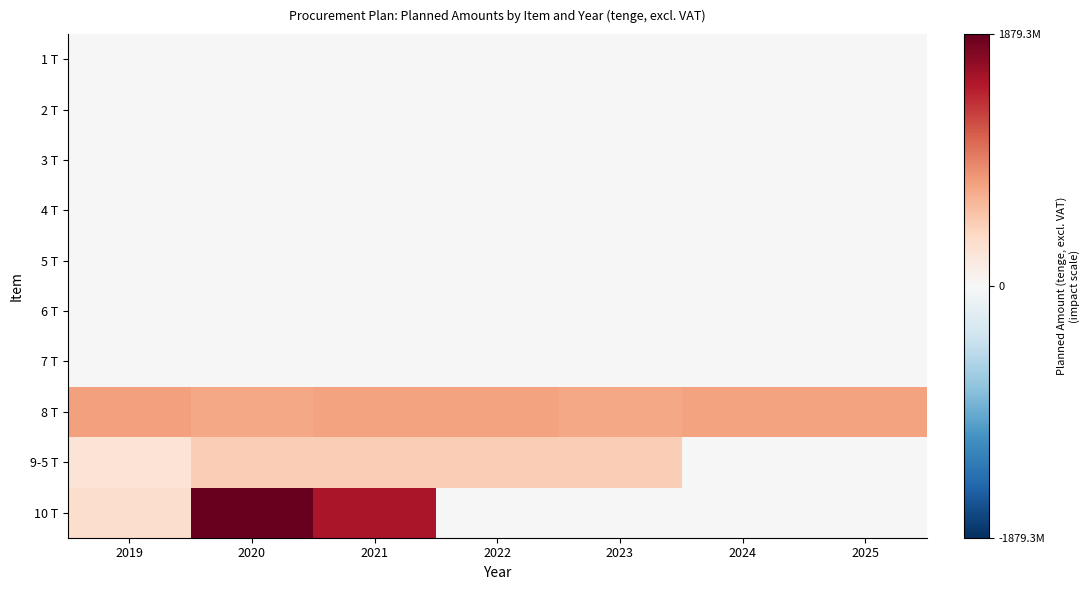

Reading right to left, what are all the values shown in this chart?

1 T: 2025=0.0	2024=0.0	2023=0.0	2022=0.0	2021=2174504.0	2020=2100970.1	2019=2029922.8
2 T: 2025=0.0	2024=0.0	2023=0.0	2022=0.0	2021=923179.3	2020=891960.7	2019=861797.8
3 T: 2025=0.0	2024=0.0	2023=0.0	2022=0.0	2021=2012617.6	2020=1944558.0	2019=1878800.0
4 T: 2025=0.0	2024=0.0	2023=0.0	2022=0.0	2021=6707298.9	2020=6480482.1	2019=6261335.4
5 T: 2025=0.0	2024=0.0	2023=0.0	2022=0.0	2021=11506921.8	2020=11117798.8	2019=10741834.5
6 T: 2025=0.0	2024=0.0	2023=0.0	2022=0.0	2021=2356282.8	2020=2276601.6	2019=2199615.1
7 T: 2025=0.0	2024=0.0	2023=0.0	2022=0.0	2021=1107815.2	2020=1070352.8	2019=1034157.4
8 T: 2025=749992238.4	2024=749992238.4	2023=728564321.6	2022=749992238.4	2021=749992238.4	2020=728564321.6	2019=771415105.0
9-5 T: 2025=0.0	2024=0.0	2023=464676000.2	2022=464676000.2	2021=464676000.2	2020=464676000.2	2019=257131509.4
10 T: 2025=0.0	2024=0.0	2023=0.0	2022=0.0	2021=1535898000.0	2020=1879336200.0	2019=325920000.0